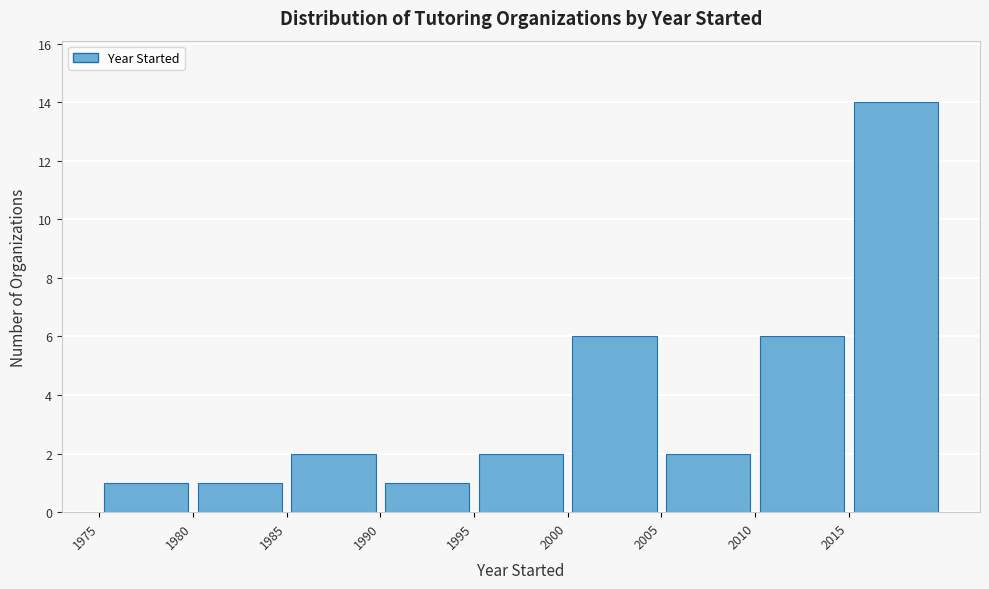

Reading left to right, transcribe this chart: for each bar, give the range it covers on the x-axis and its height. The values are not printed on the chart, so give them approximately, as read against the axis.

1975 to 1980: 1
1980 to 1985: 1
1985 to 1990: 2
1990 to 1995: 1
1995 to 2000: 2
2000 to 2005: 6
2005 to 2010: 2
2010 to 2015: 6
2015 to 2020: 14